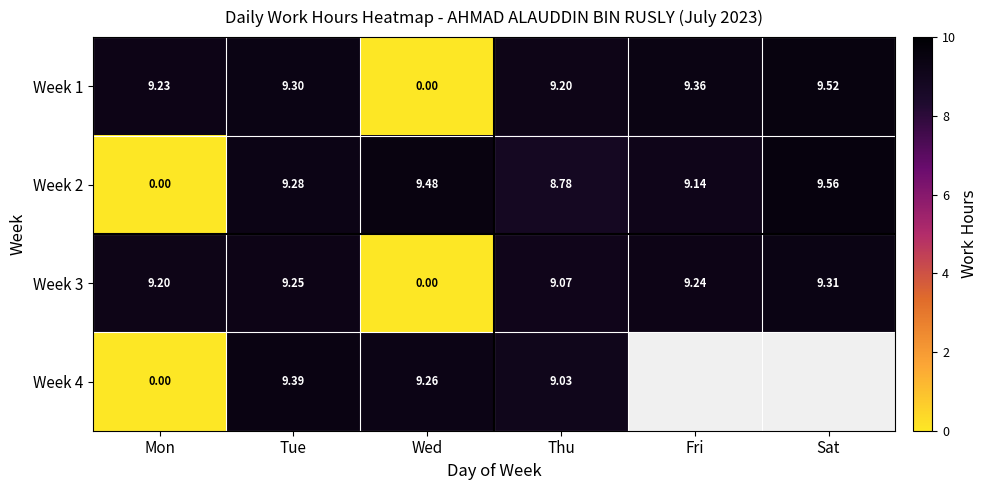

How many positive values does the Week 3 series have?

5